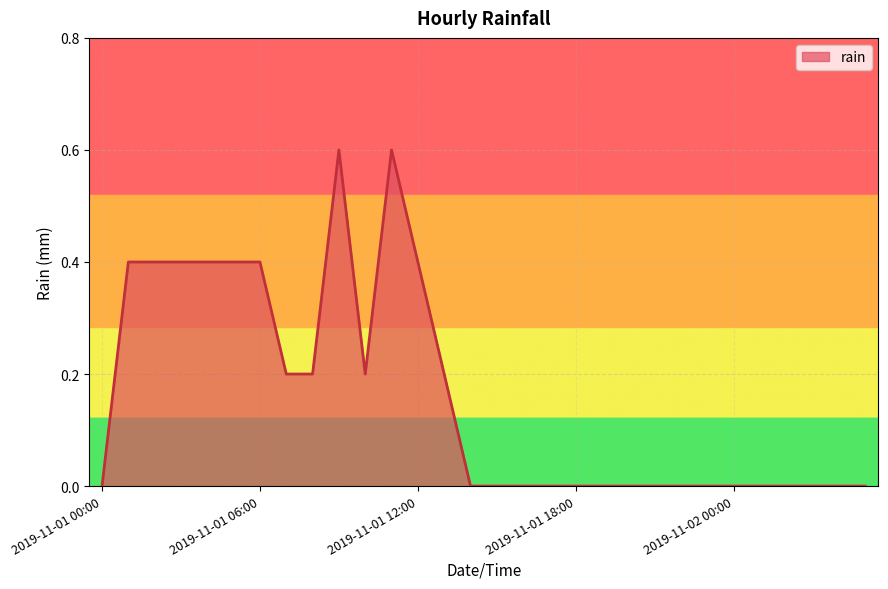

What is the difference between the second highest and minimum values?

0.6